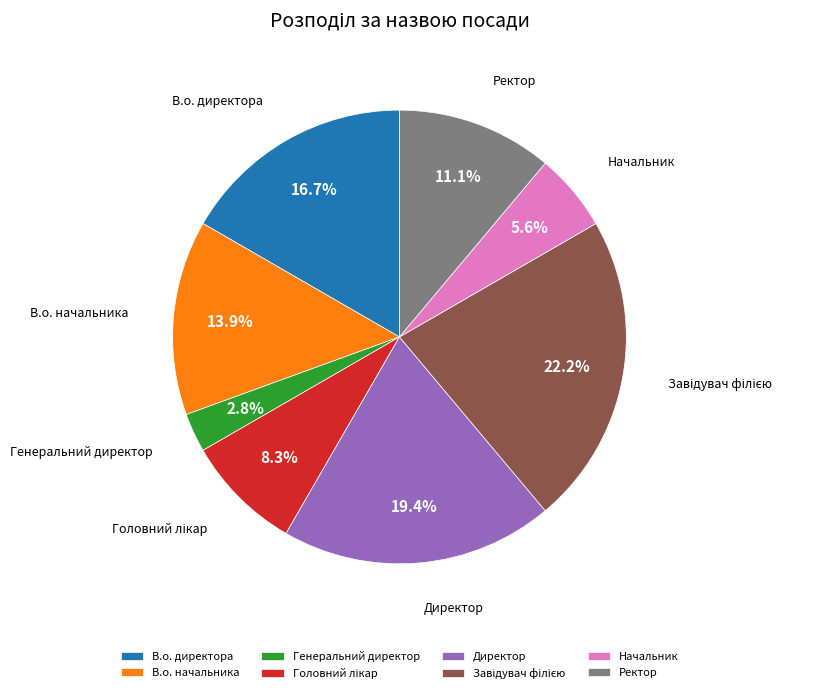

Approximately how many times larger is the value at Ректор compared to В.о. директора?

0.7